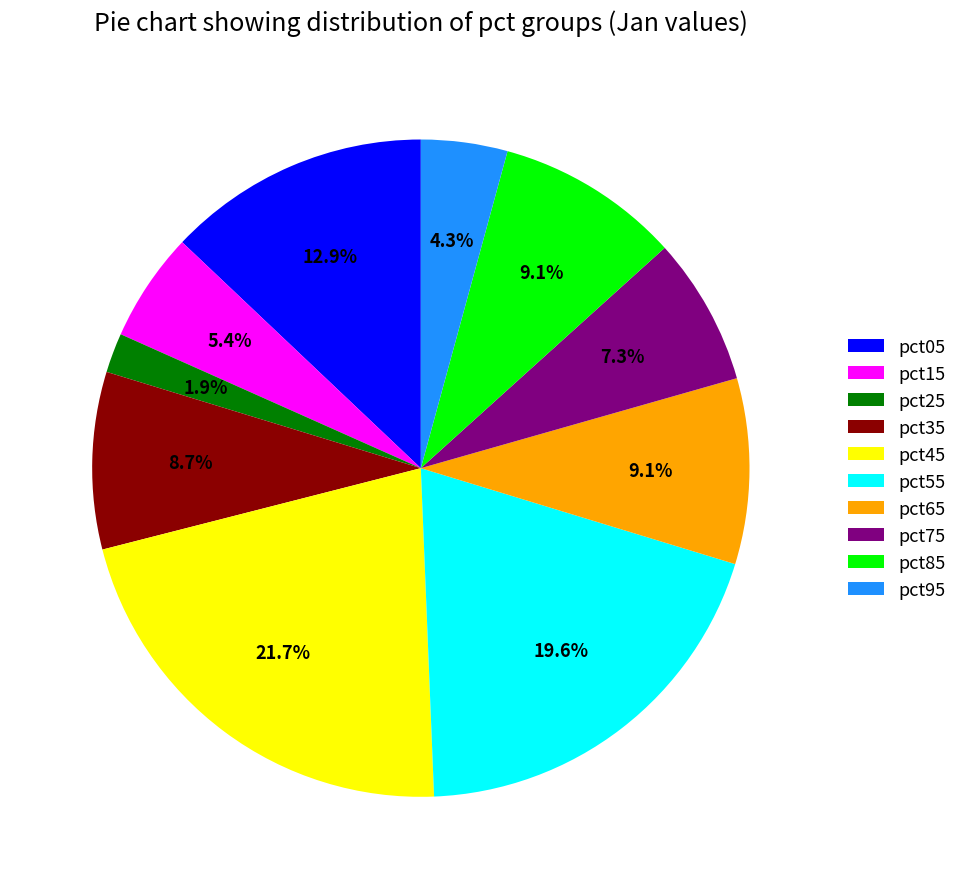

Is there any slice that represents more than half of the pie?

No